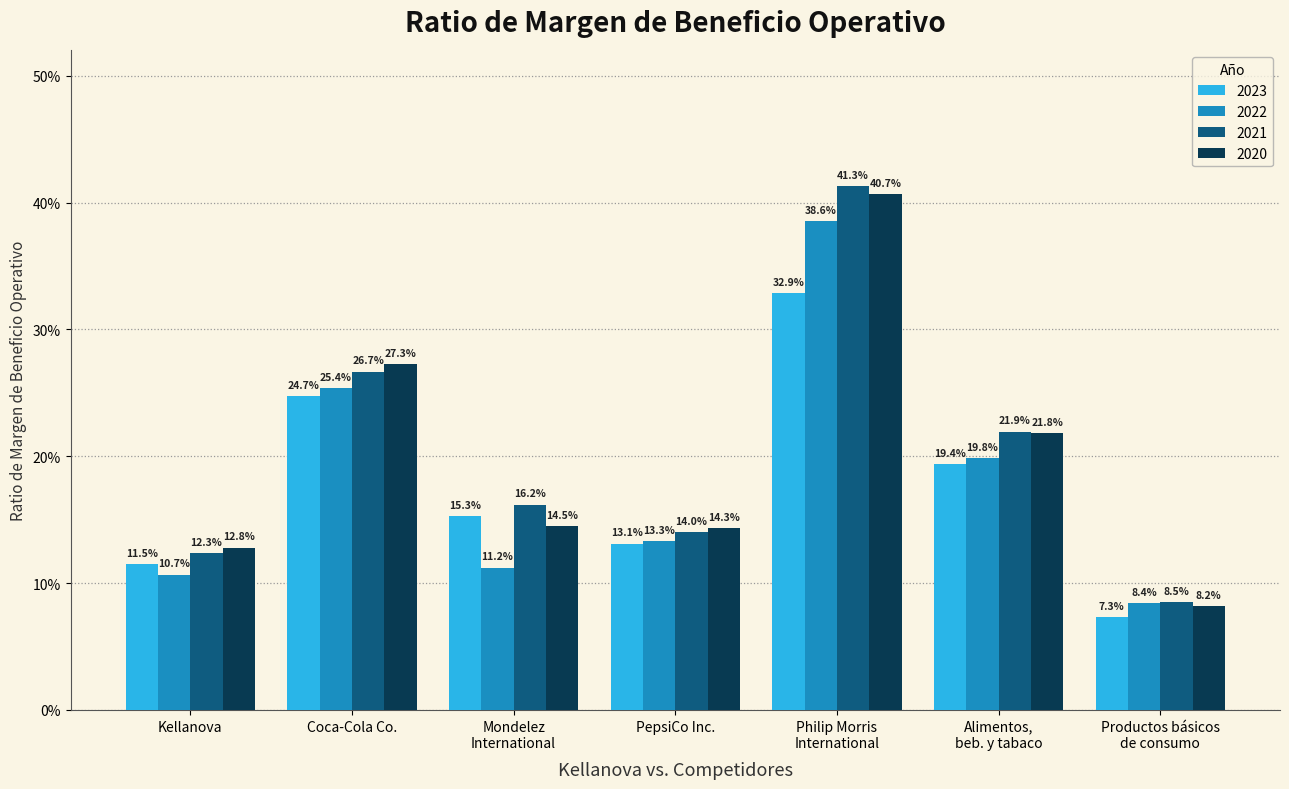

What are all the series names shown in the legend?

2023, 2022, 2021, 2020